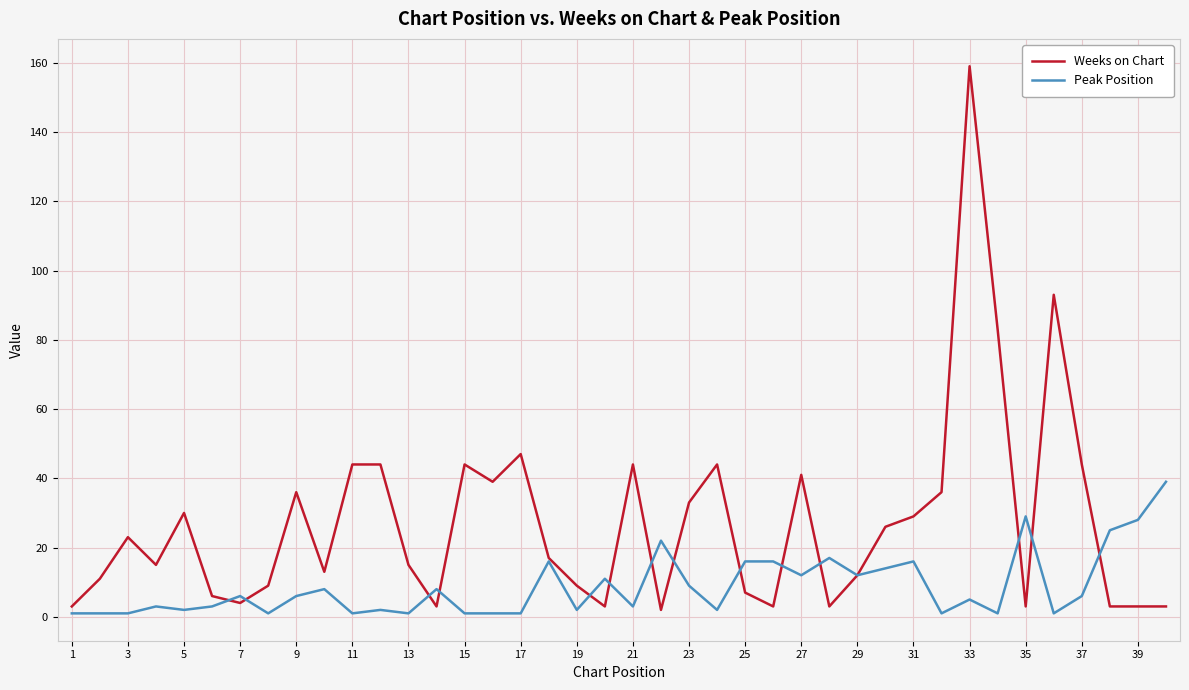

List the series in order of their overall mean, lowest first.

Peak Position, Weeks on Chart